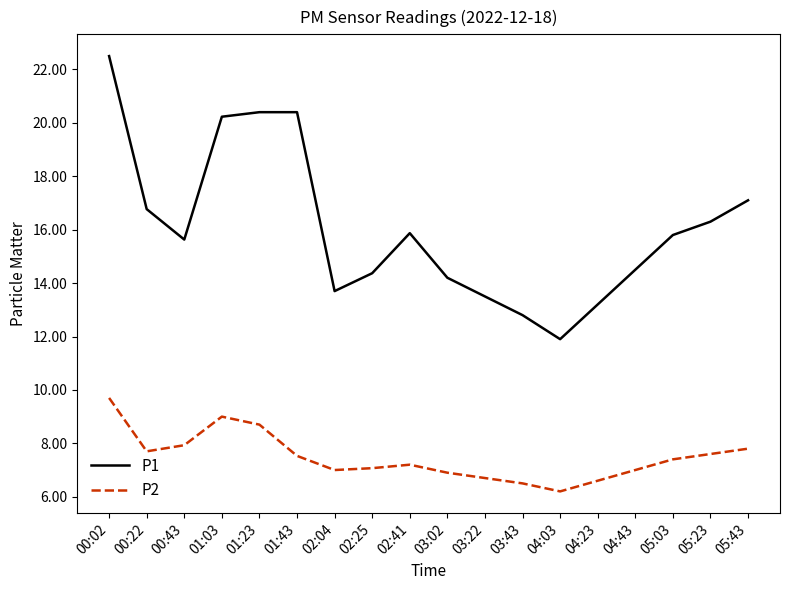

Where does the P2 series first go above 7?

00:02